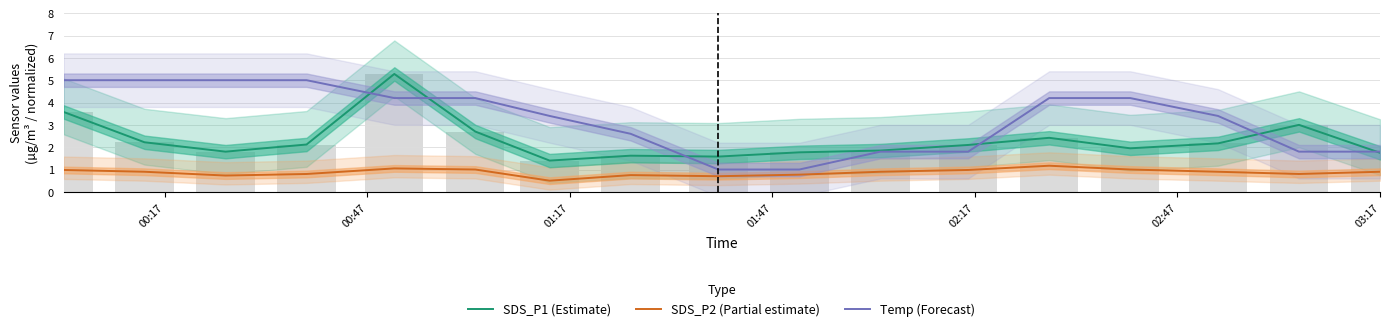

List the series in order of their peak value, lowest first.

SDS_P2 (Partial estimate), Temp (Forecast), SDS_P1 (Estimate)